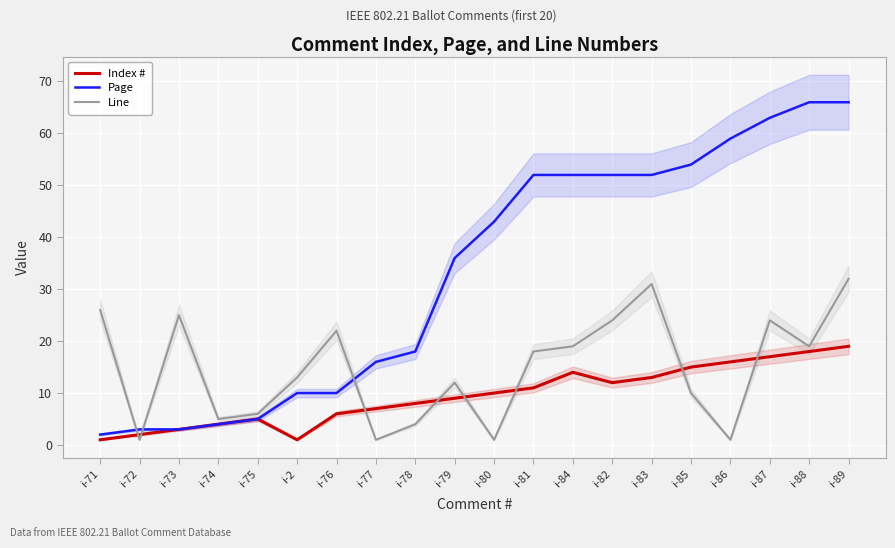

True or false: Line has more than 0 interior local peaks.

True